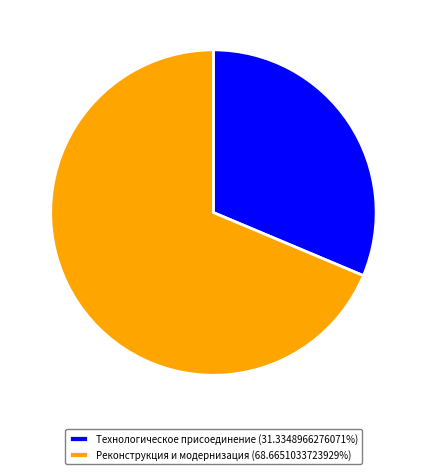

Is Реконструкция и модернизация (68.6651033723929%) the majority of the pie?

Yes